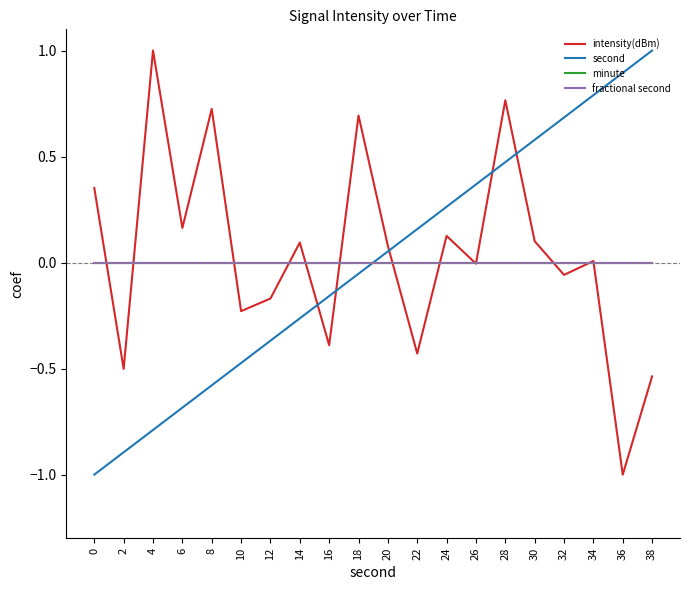

At how many categories does at least one series exceed 0?

16